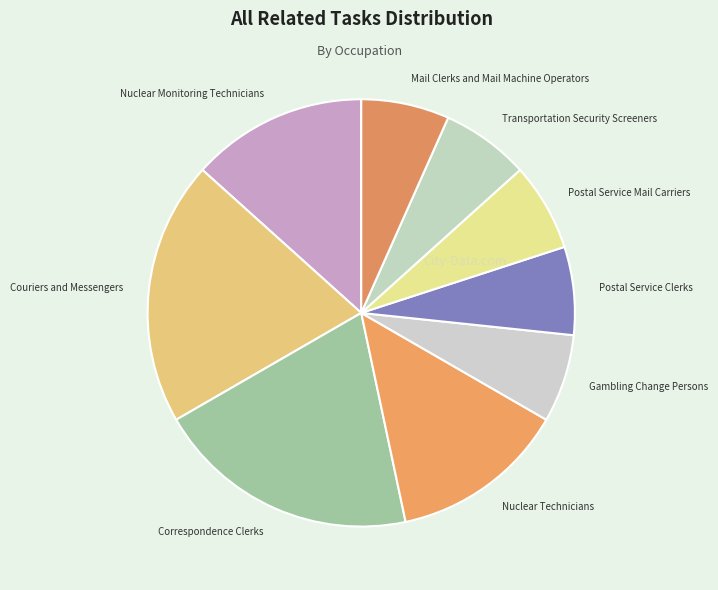

Do Nuclear Technicians and Couriers and Messengers together represent more than half of the pie?

No